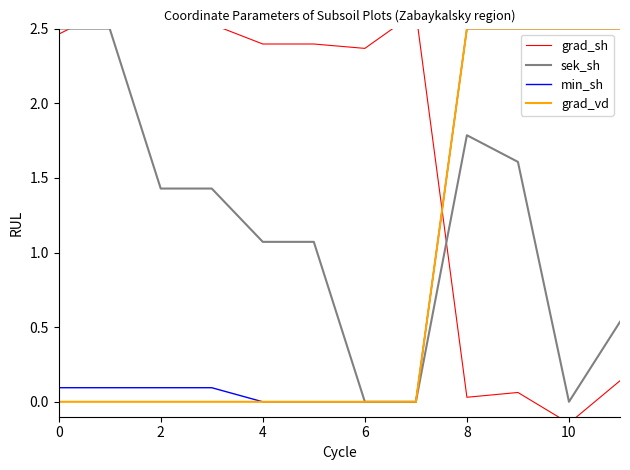

Is this an area chart (filled region under the line)?

No